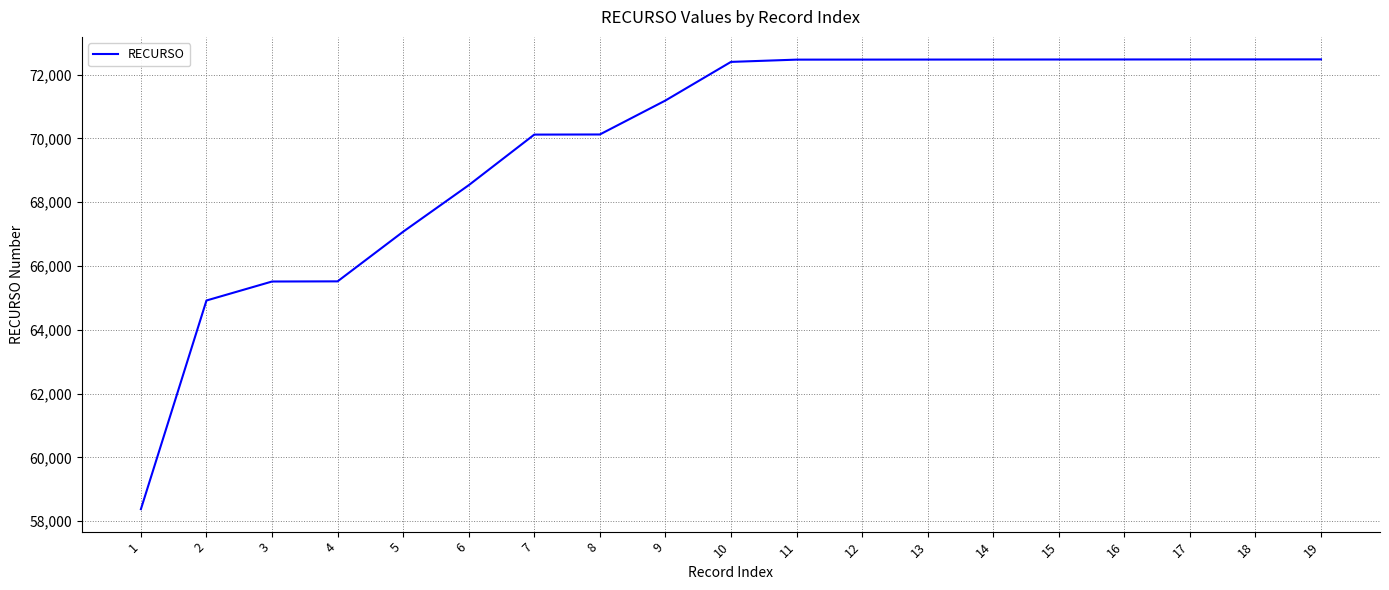

What is the smallest value displayed?

58379